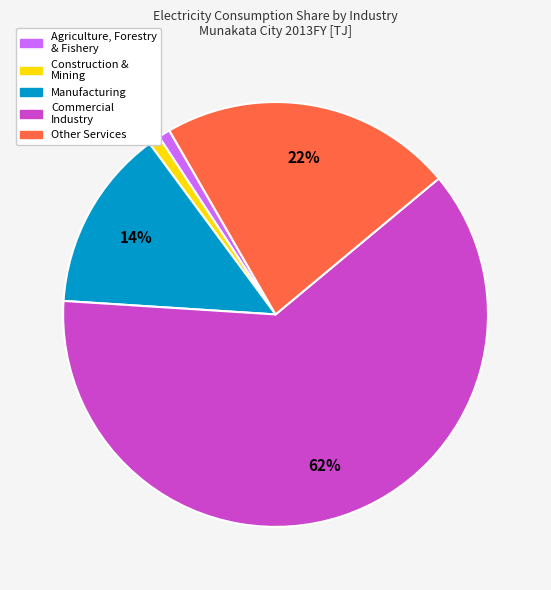

Is there any slice that represents more than half of the pie?

Yes